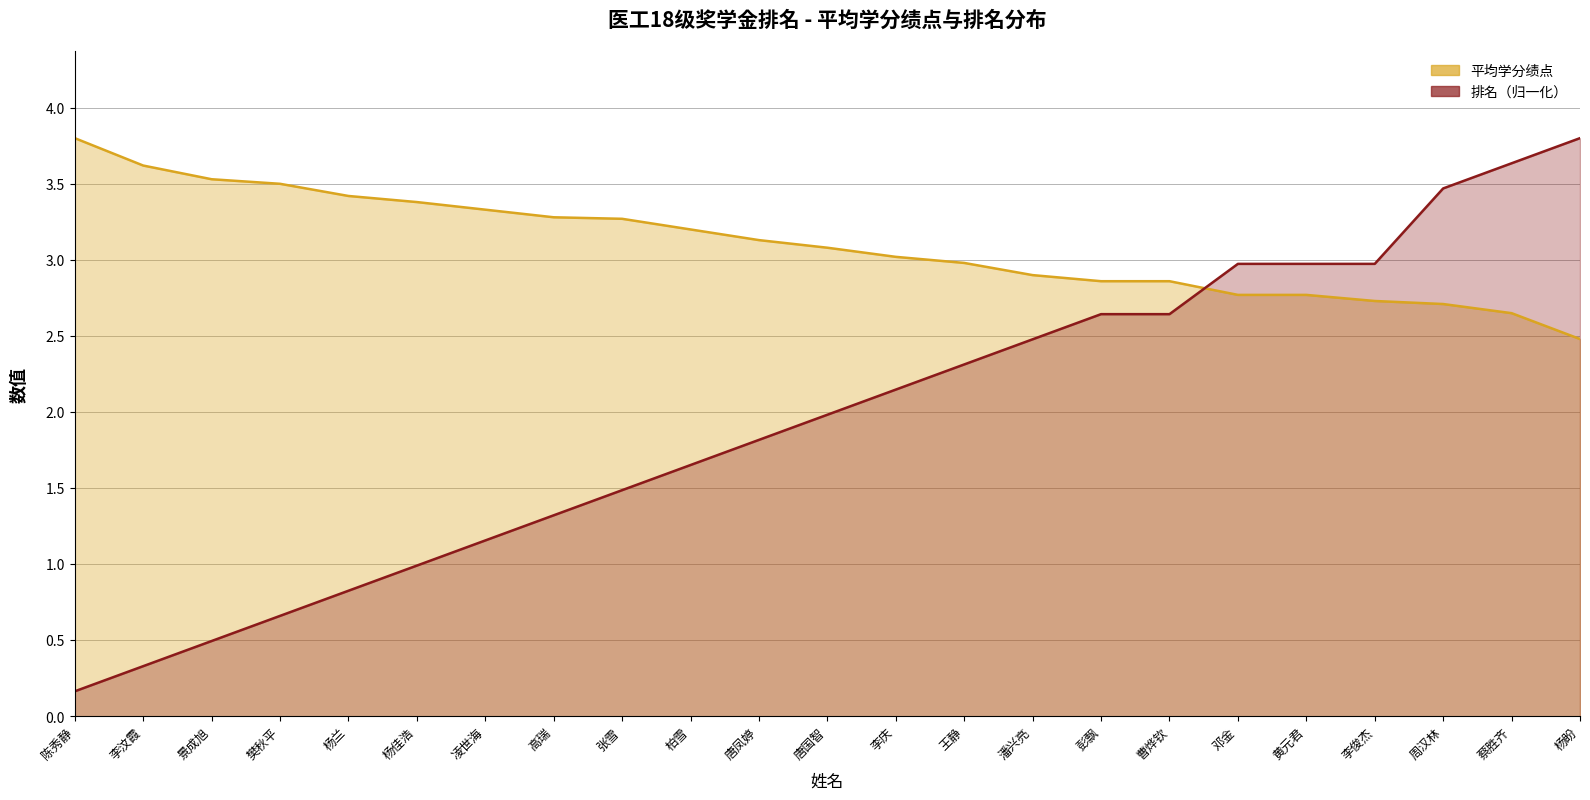

Where is 平均学分绩点 nearest to the value 3?

李庆